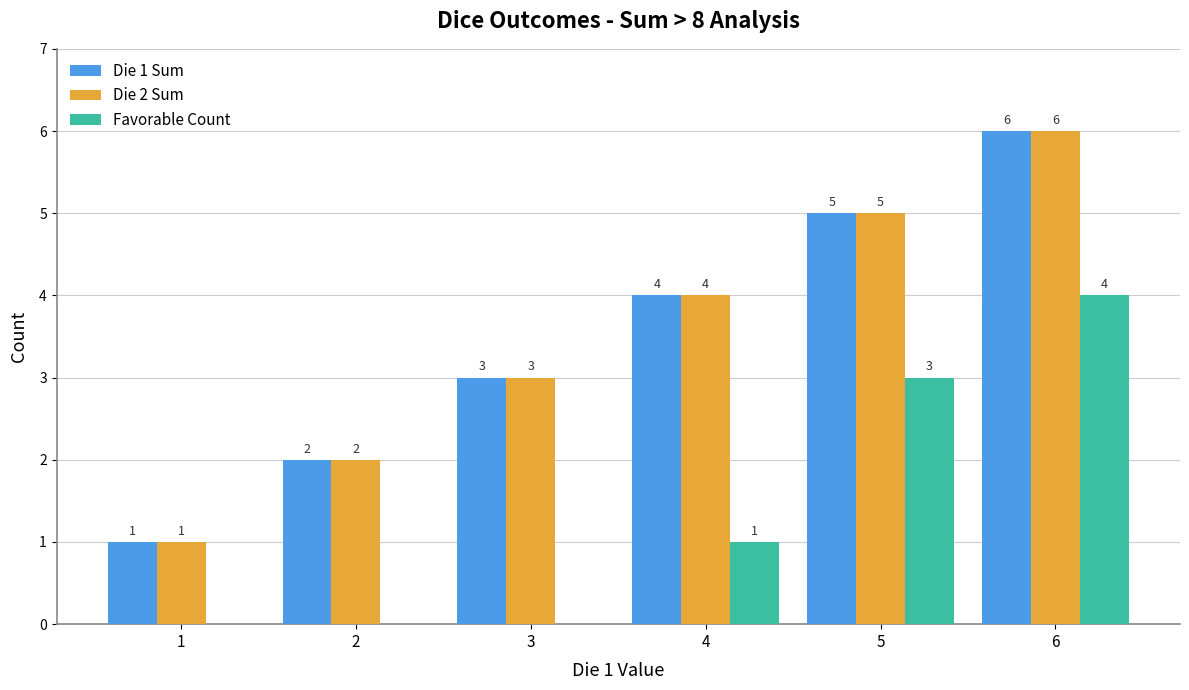

The Favorable Count series shows 0 at 1. True or false?

True